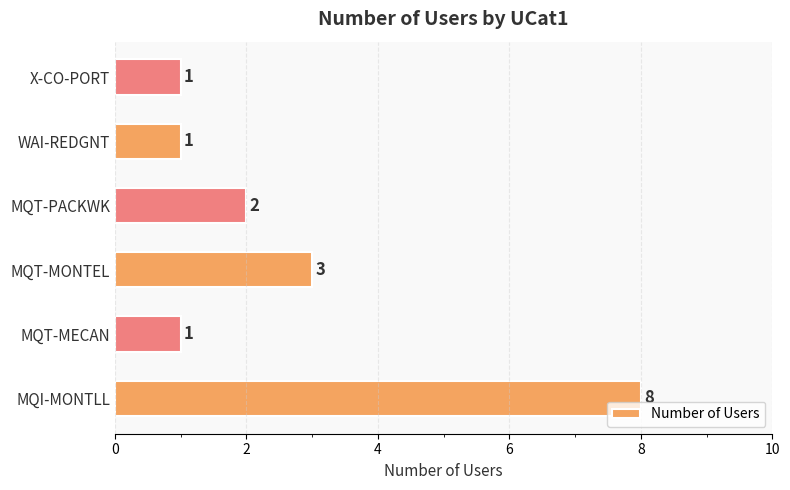

Which has a higher value, MQT-MECAN or MQT-PACKWK?

MQT-PACKWK